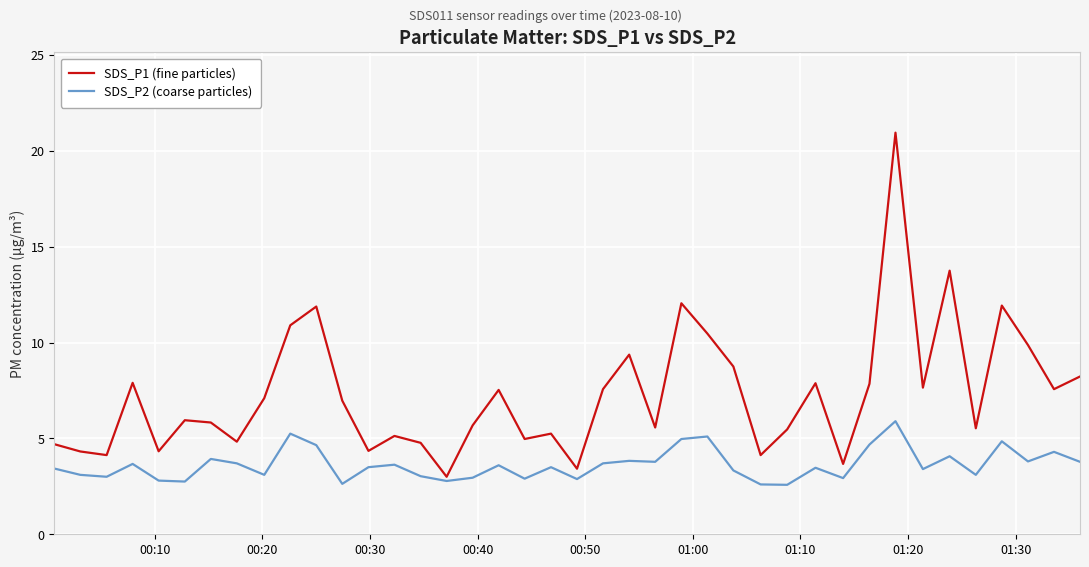

Which series has the largest total across all categories?

SDS_P1 (fine particles)